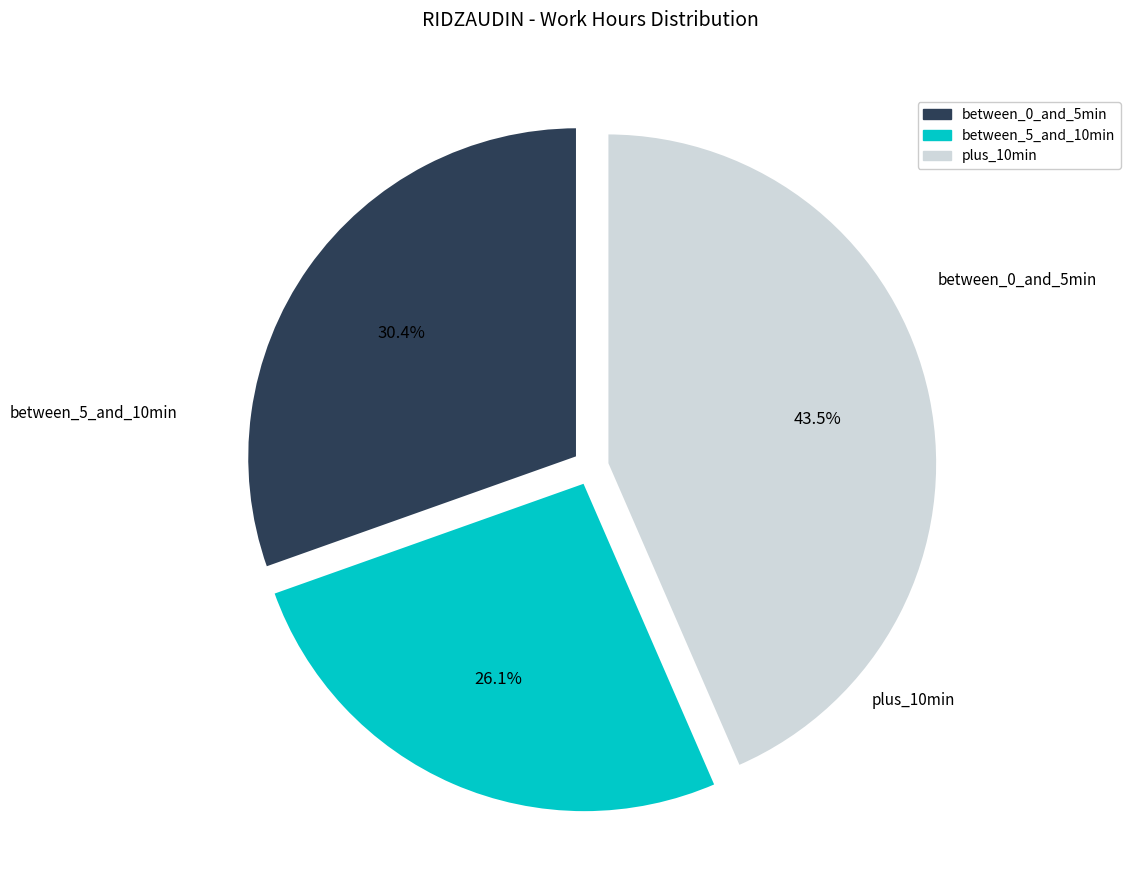

Is there any slice that represents more than half of the pie?

No